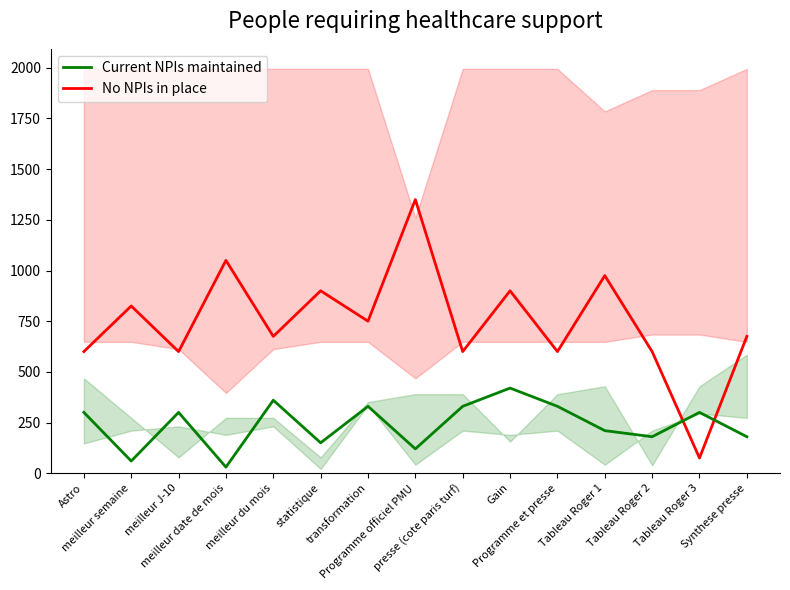

Which series changed the most between Programme officiel PMU and Tableau Roger 3?

No NPIs in place